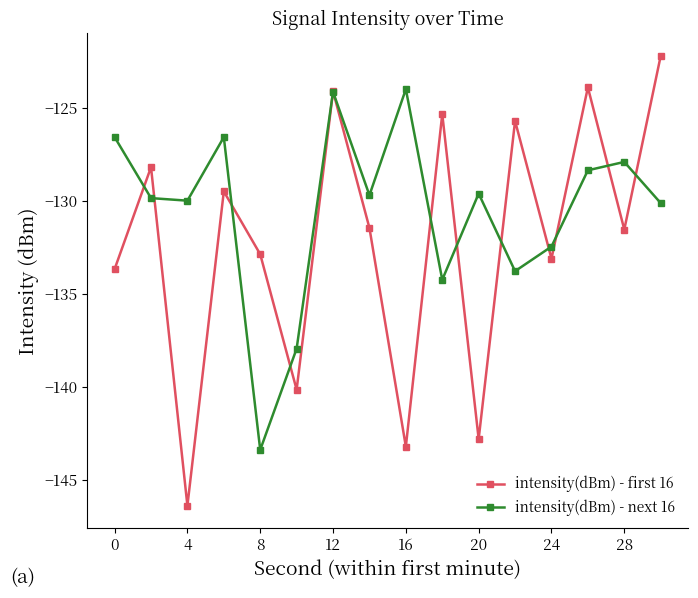

Rank the series by their maximum value, from highest to lowest.

intensity(dBm) - first 16, intensity(dBm) - next 16